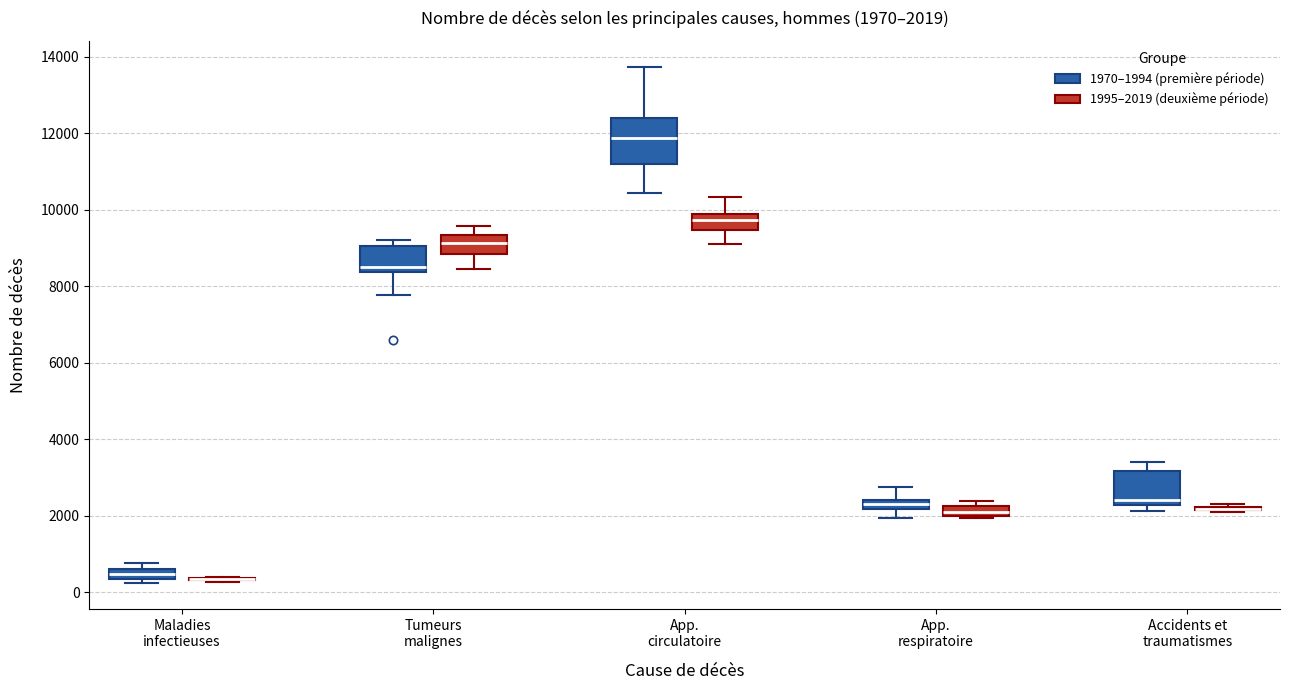

Which box is the tallest, from its lower edge to its upper edge?

App. circulatoire (1970–1994 (première période))